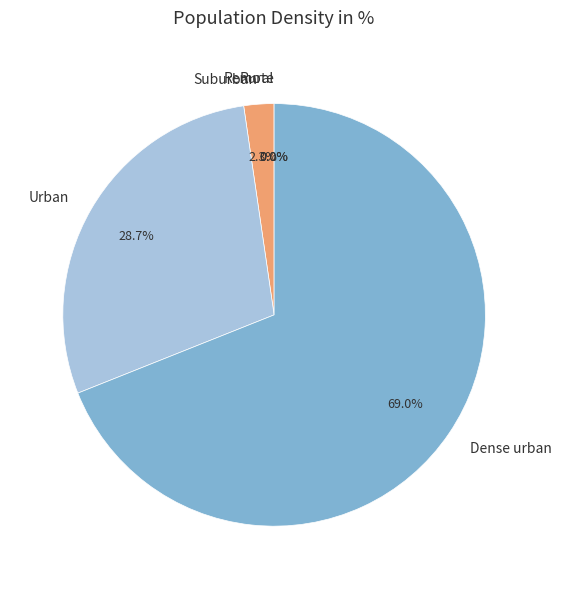

Which category has the biggest portion of the pie?

Dense urban